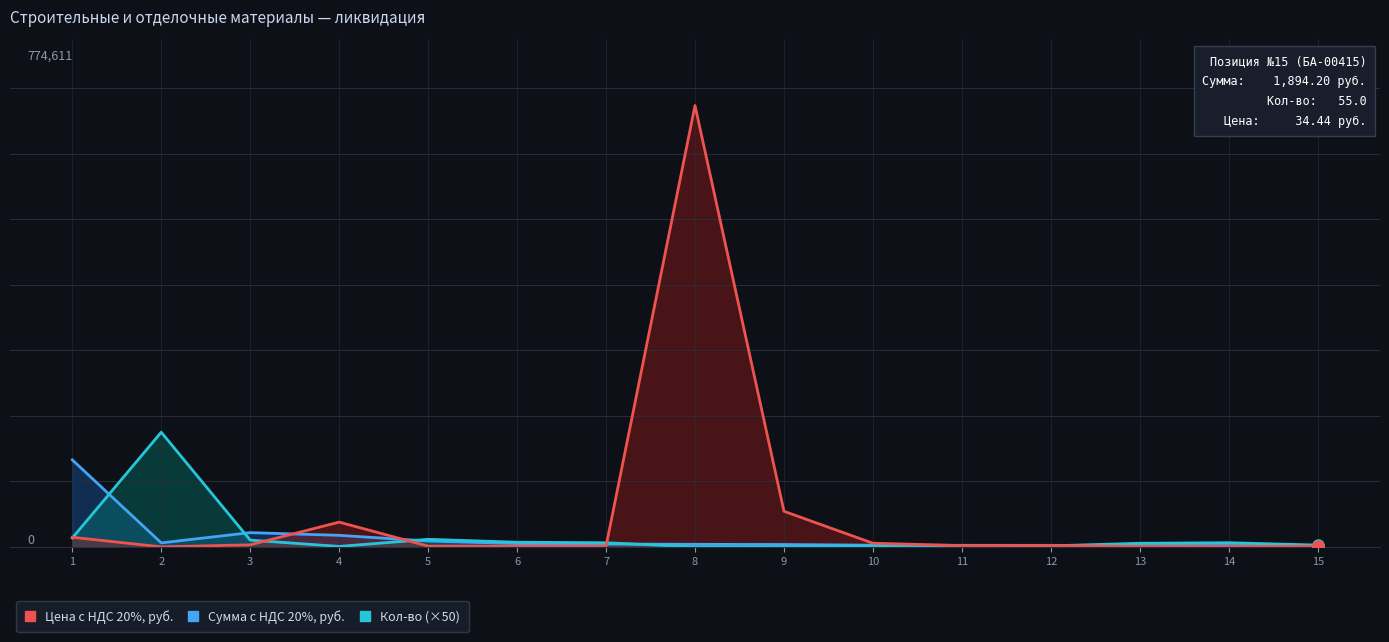

Rank the series by their maximum value, from highest to lowest.

Цена с НДС 20%, руб. (×30), Кол-во (×50), Сумма с НДС 20%, руб.